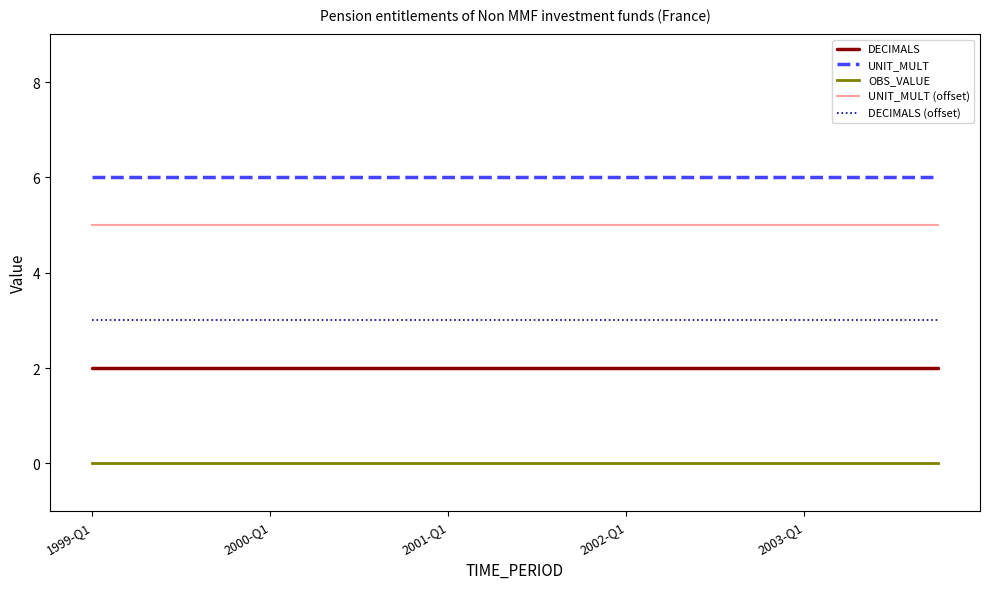

True or false: UNIT_MULT (offset) and DECIMALS cross at least once.

False